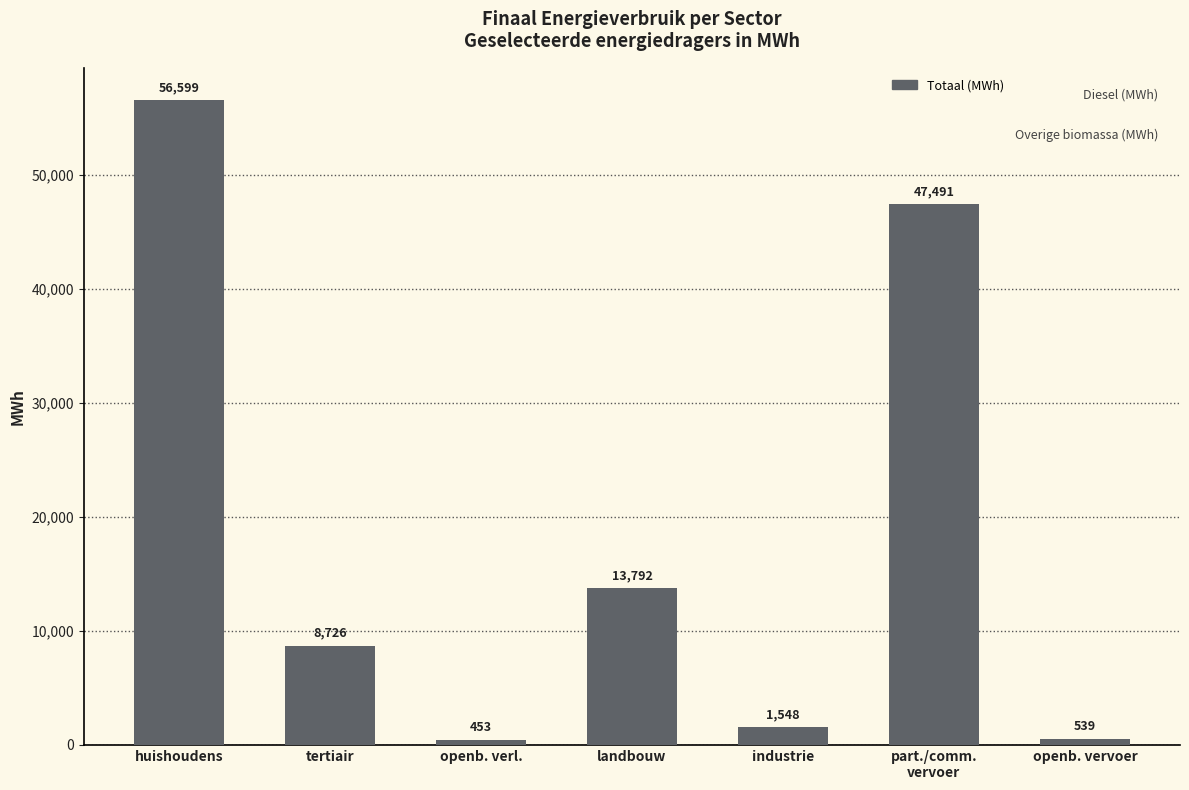

At which label is the value closest to 28526?

landbouw